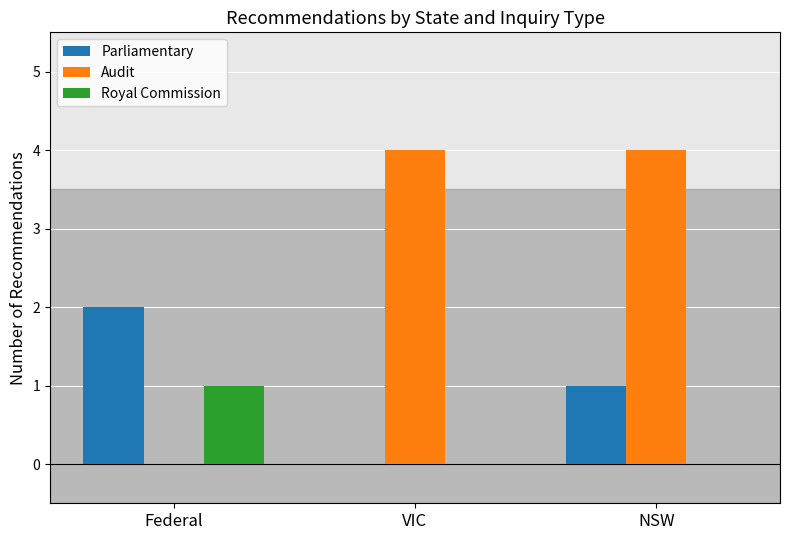

What is the sum of all Parliamentary values?

3